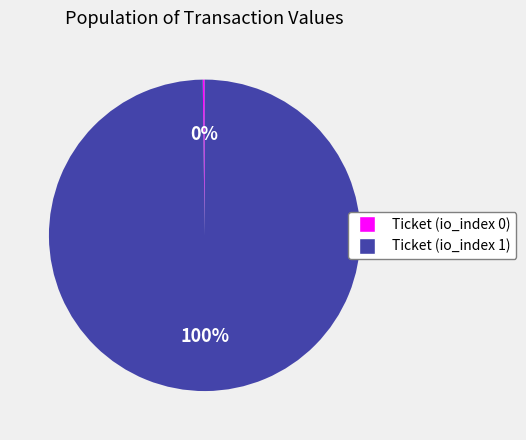

What is the largest slice in the pie chart?

Ticket (io_index 1)